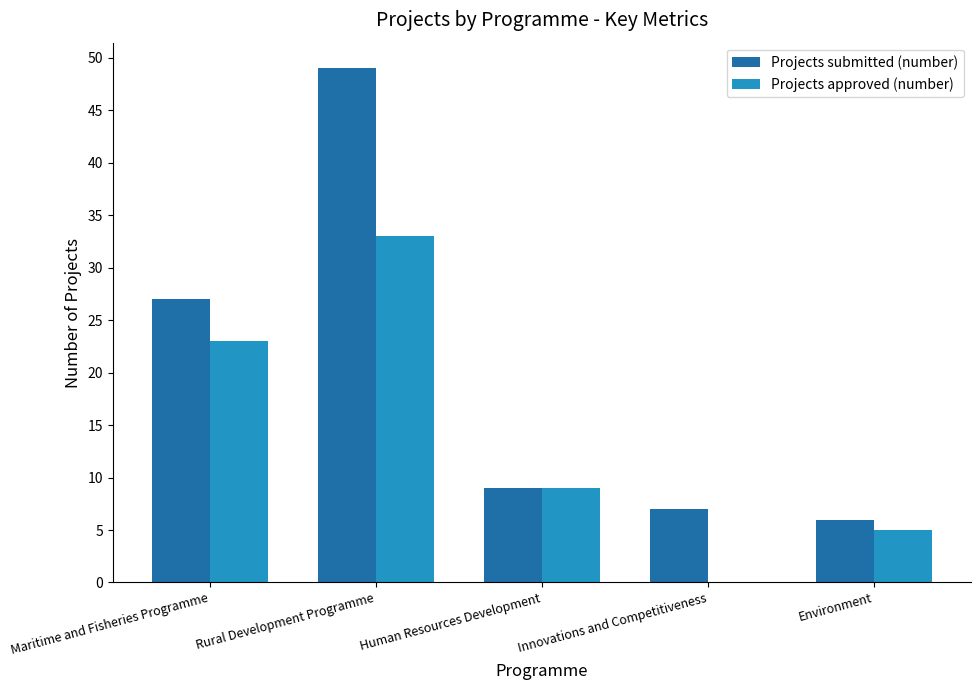

Which series has the widest spread of values?

Projects submitted (number)